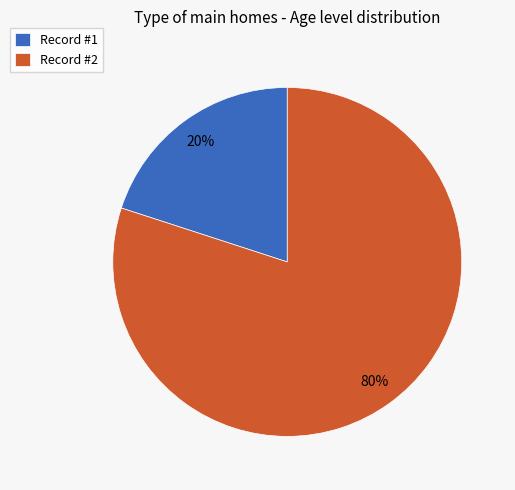

Count the number of slices in the pie.

2